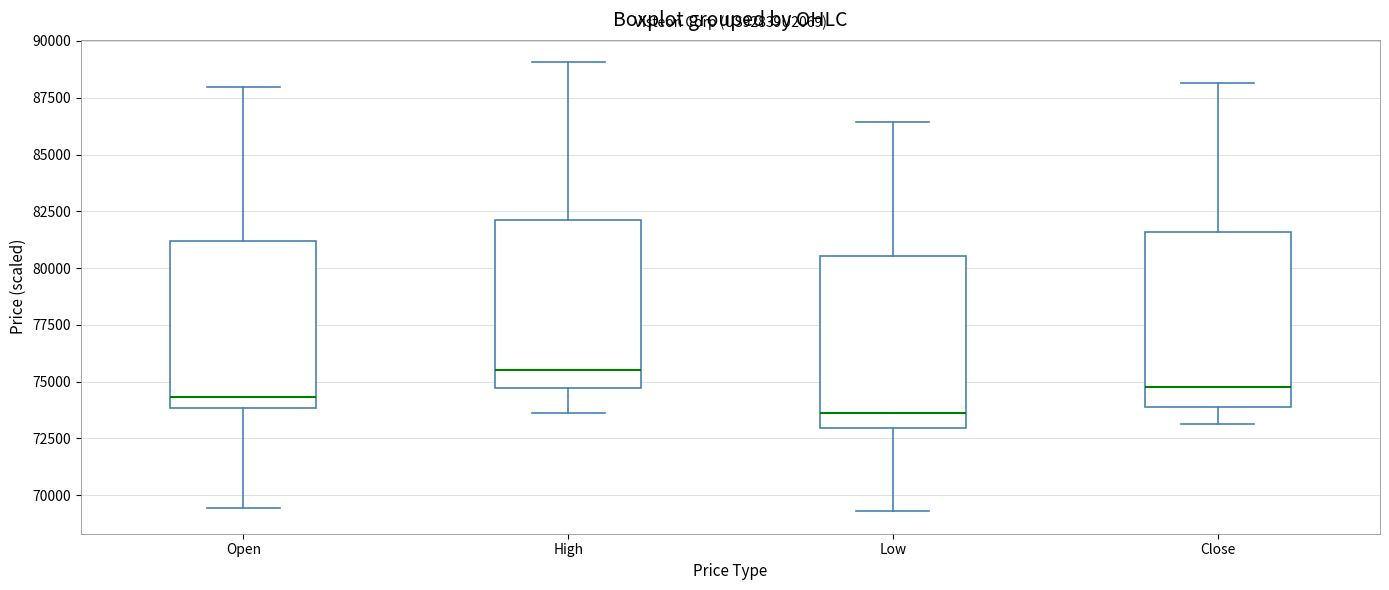

Reading left to right, transcribe this box plot: for each box, give where its median line is, the range the box spans, and where its two whiskers end, as read against the y-axis. The values are not printed on the chart, so give them approximately, as read against the axis.

Open: median 74500, box 74000 to 81000, whiskers 69500 to 88000
High: median 75500, box 74500 to 82000, whiskers 73500 to 89000
Low: median 73500, box 73000 to 80500, whiskers 69500 to 86500
Close: median 75000, box 74000 to 81500, whiskers 73000 to 88000